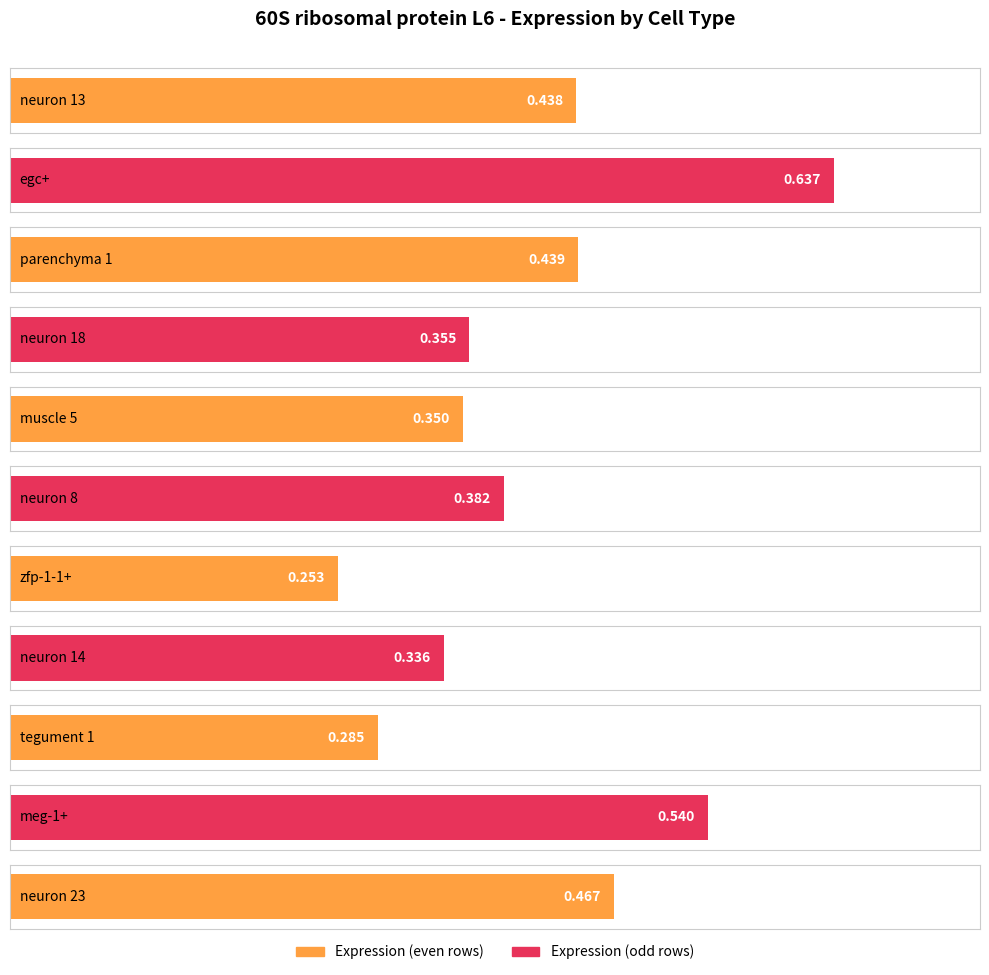

What is the maximum value shown in the chart?

0.6